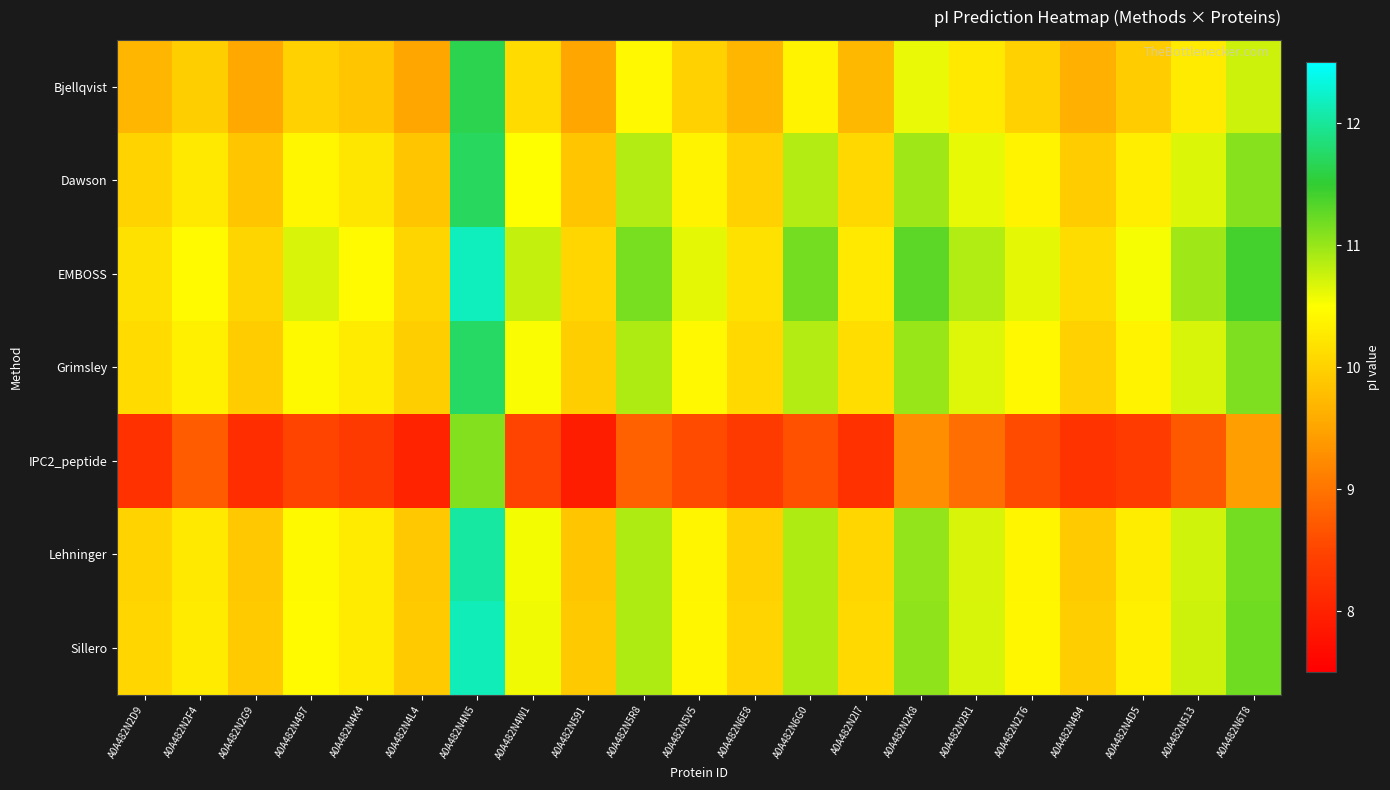

Between A0A482N2R1 and A0A482N513, which series saw the biggest shift?

IPC2_peptide